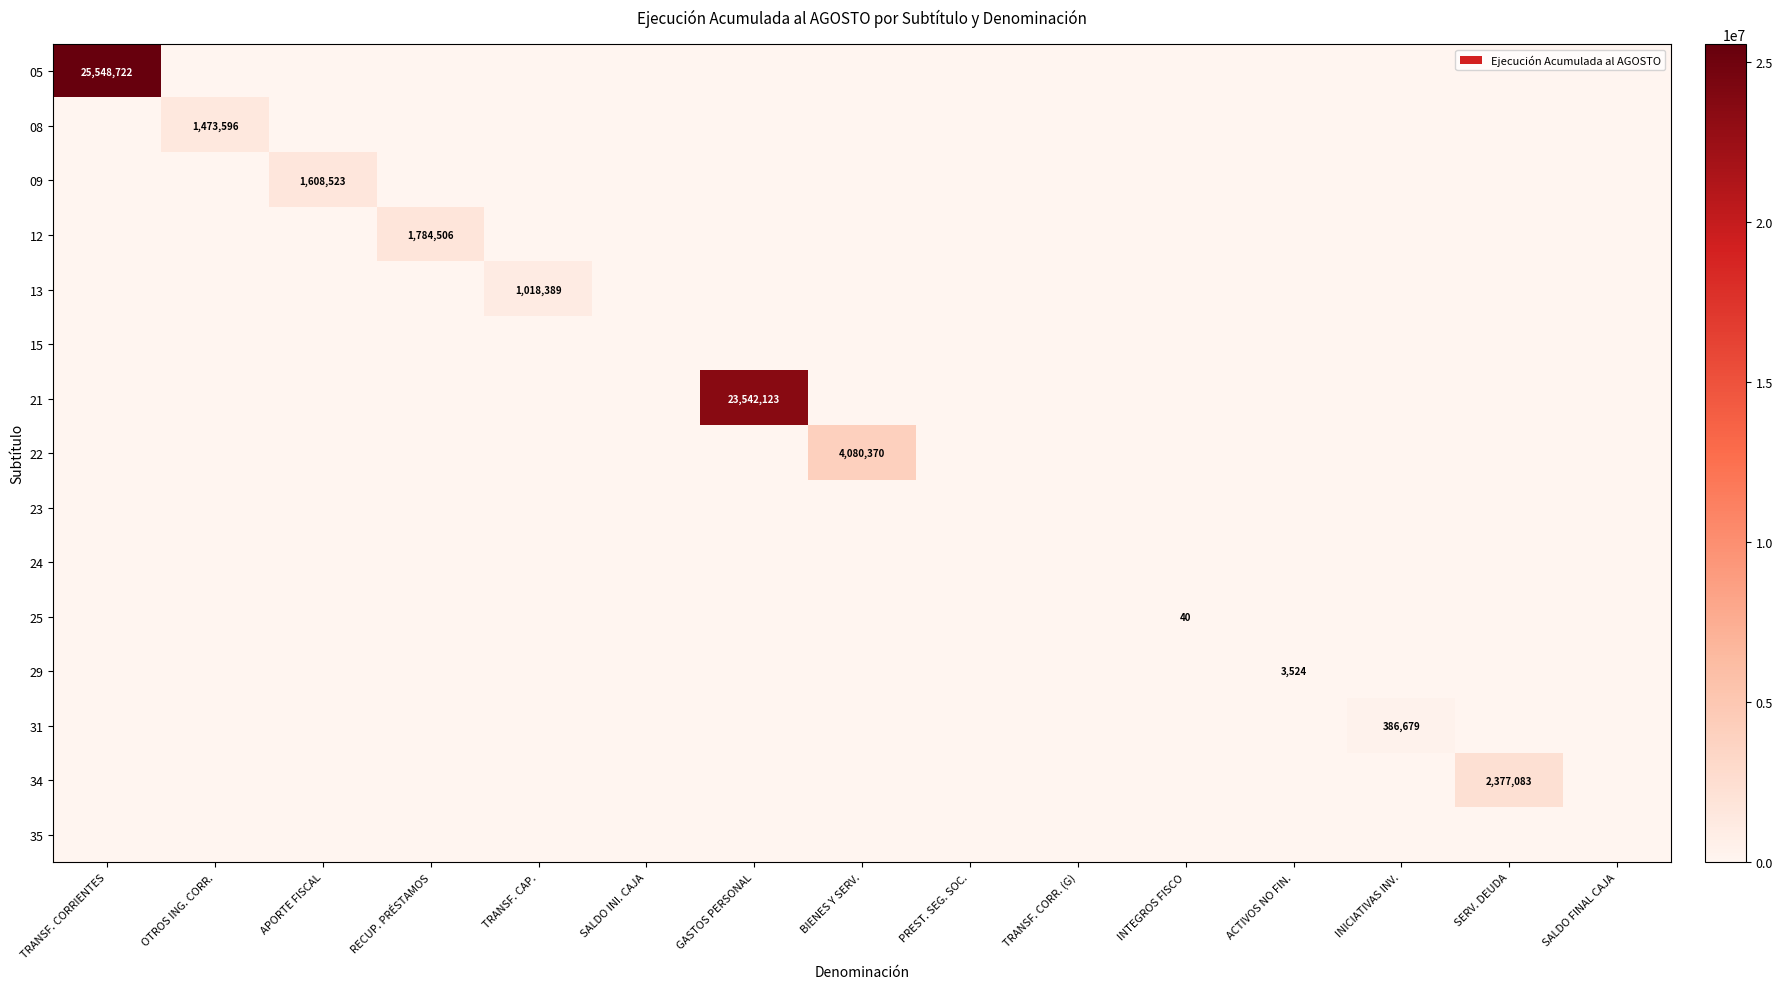

Which category has the highest value across all series?

TRANSF. CORRIENTES